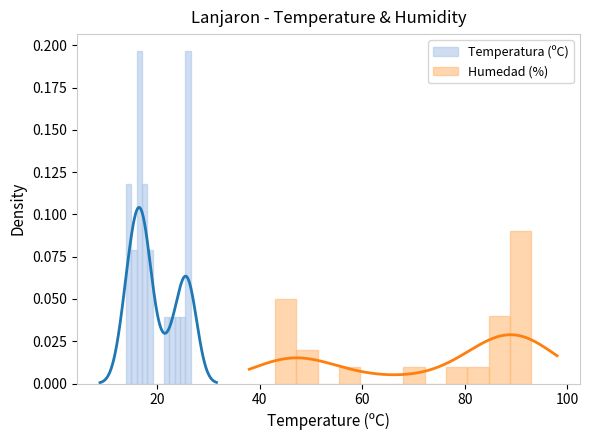

The value of Humedad (%) at 80 is 0.0. True or false?

True